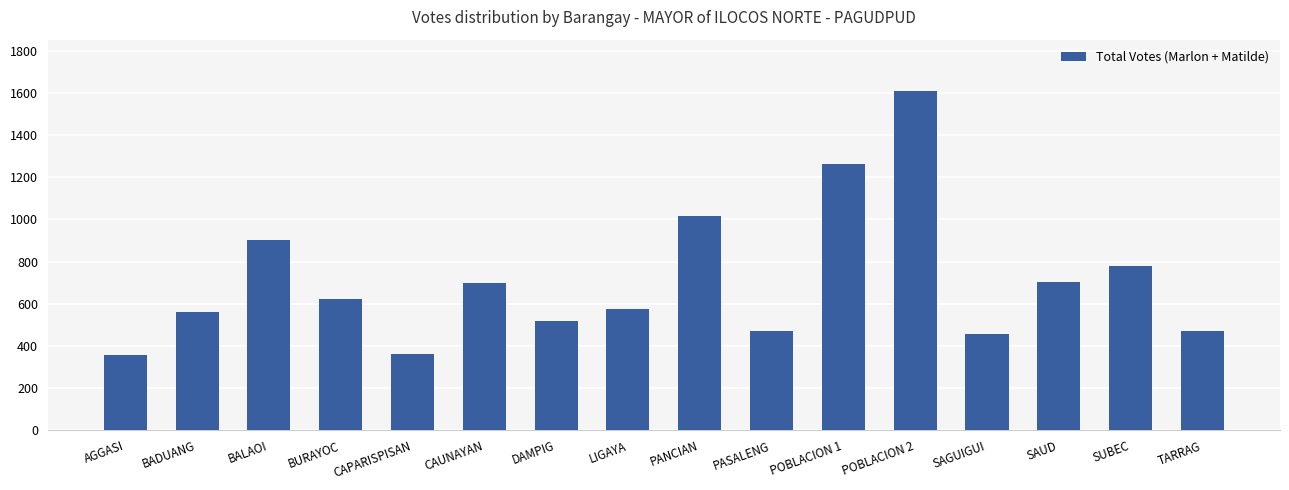

What is the smallest value displayed?

359